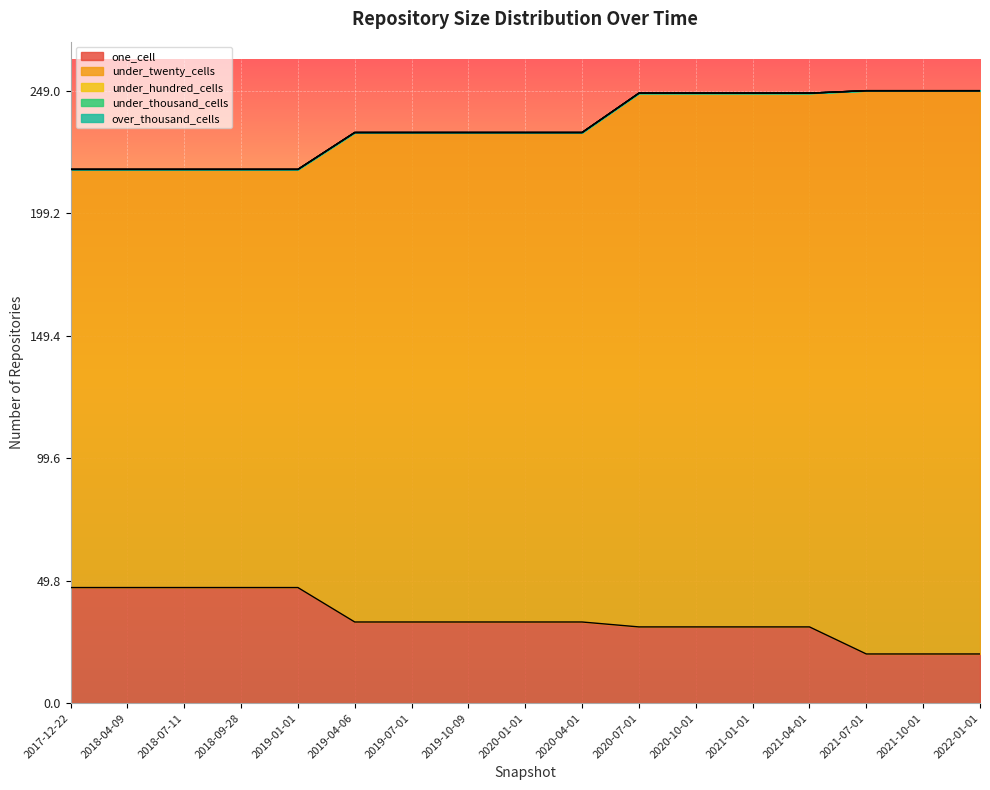

What is the difference between the one_cell values at 2019-07-01 and 2021-01-01?

2